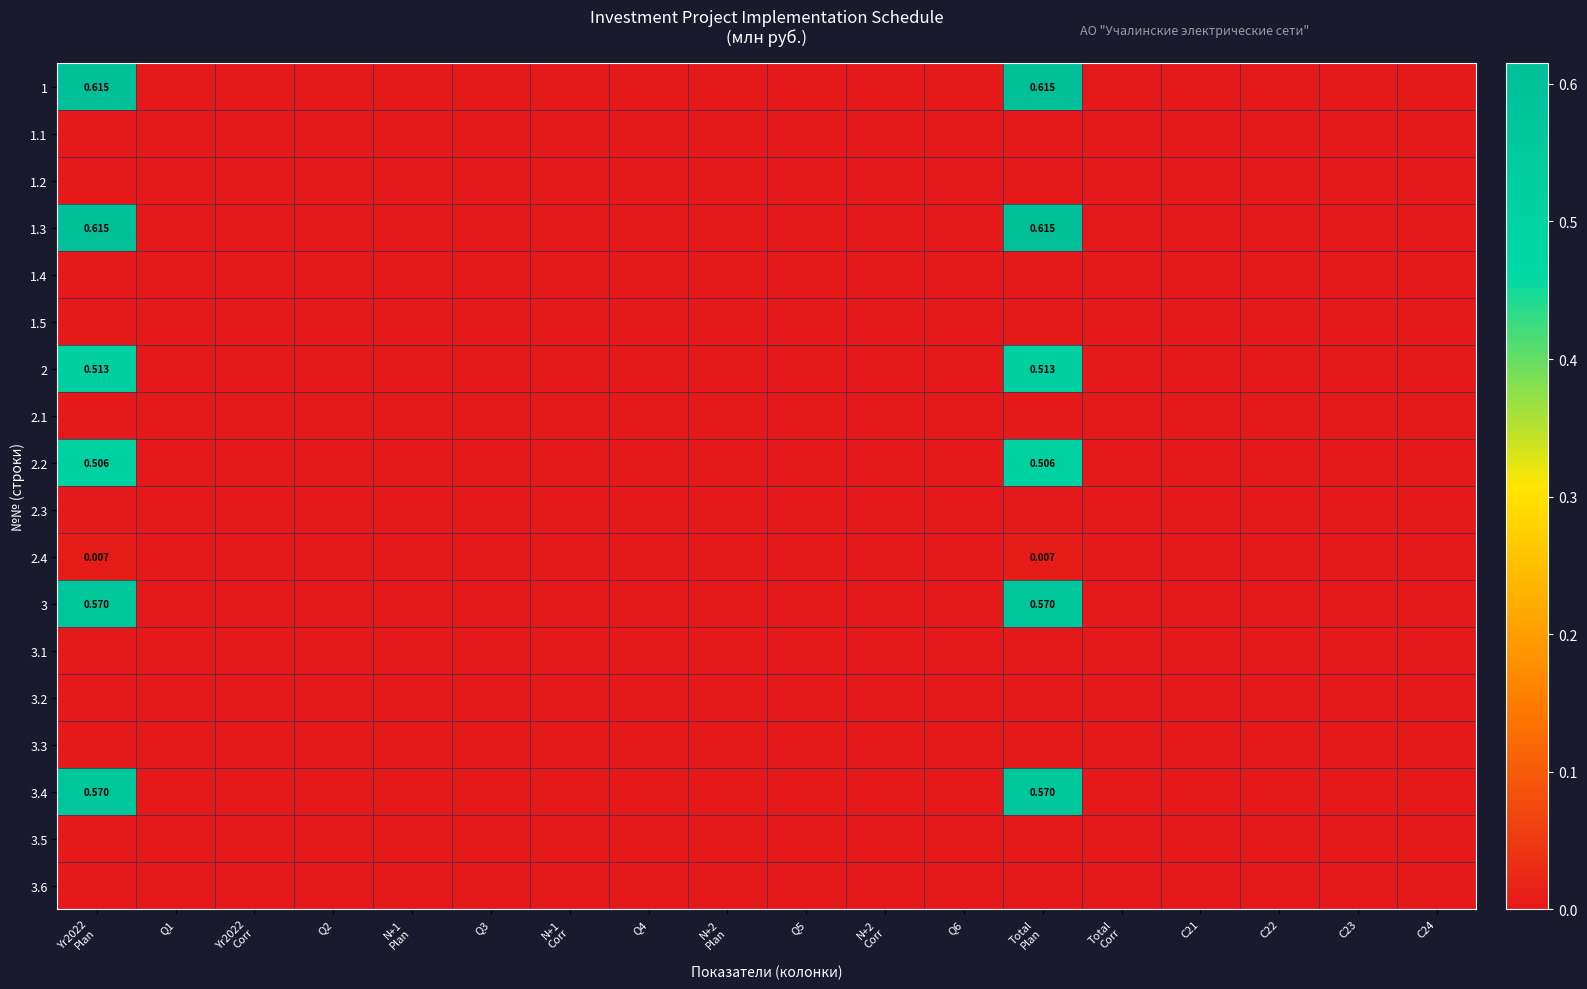

Which series changed the most between N+1 Plan and Q4?

1